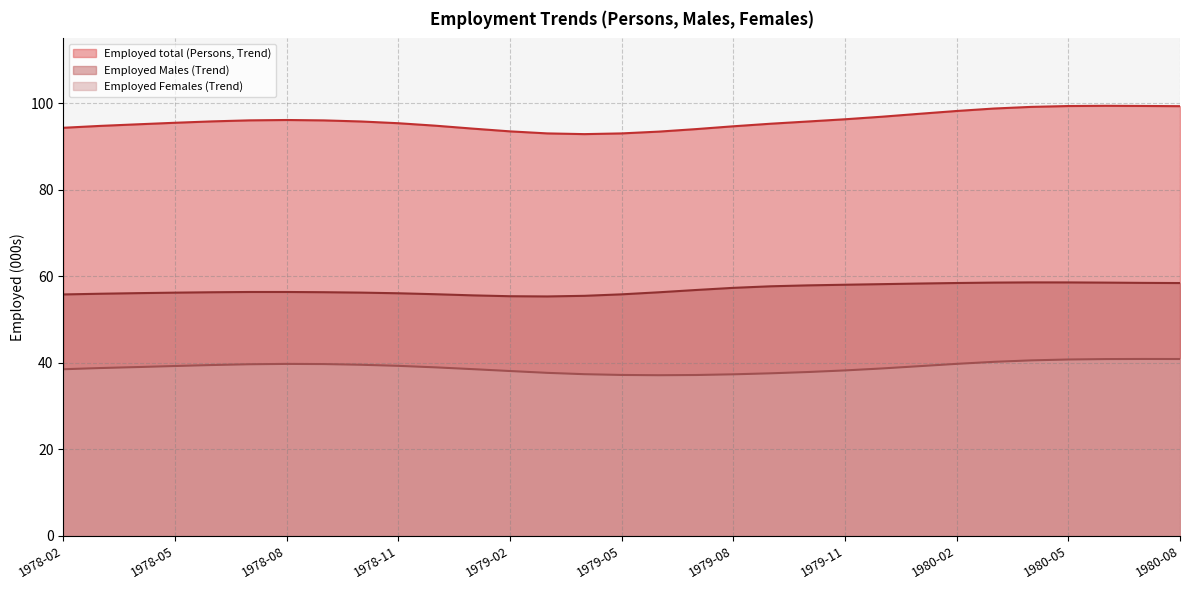

What is the spread (max minus min) of values at 1979-12?

58.2